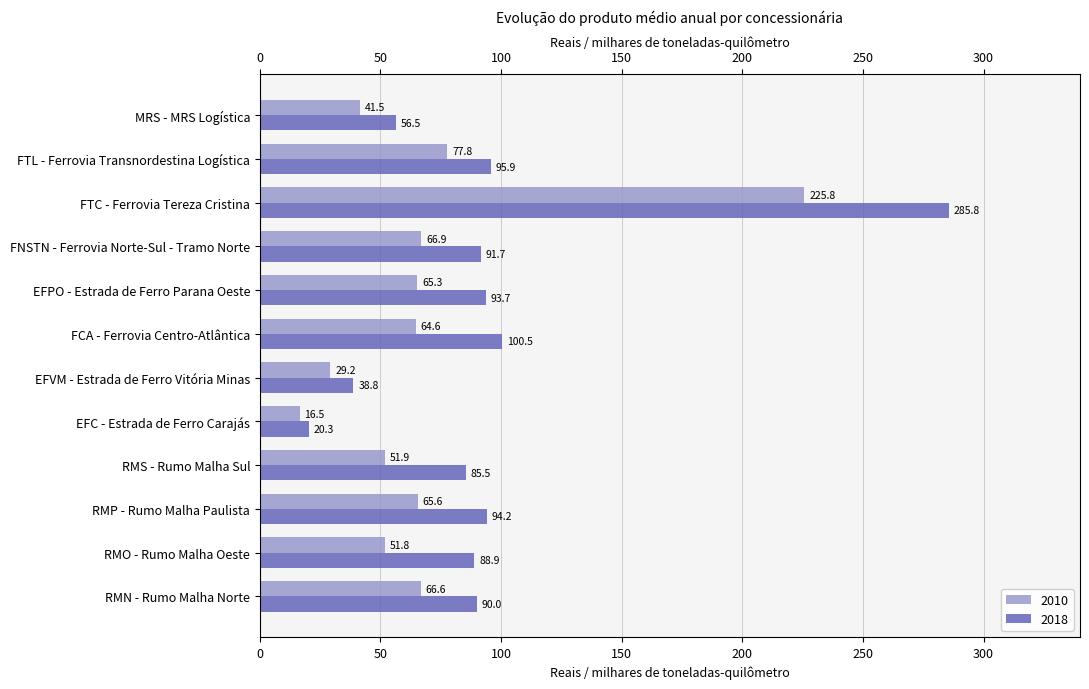

How many bars are there in each group?

2